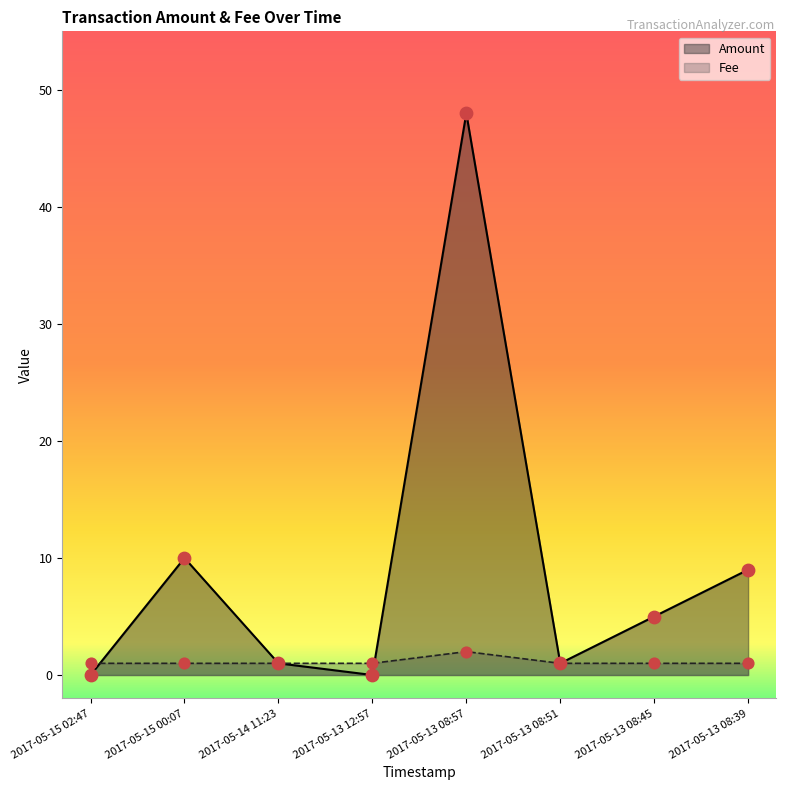

Which series reaches the minimum Y coordinate?

Amount